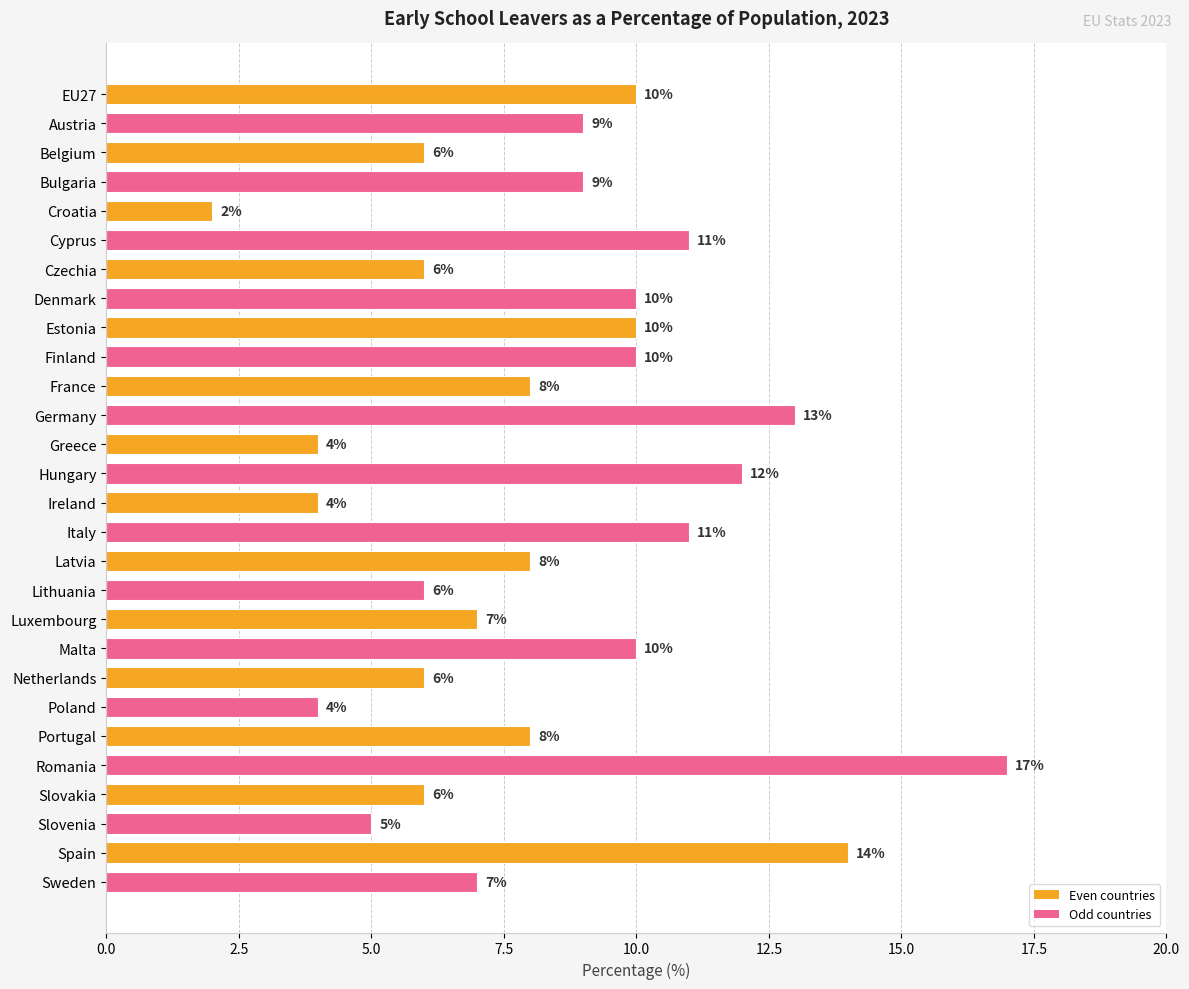

What is the average value?

8